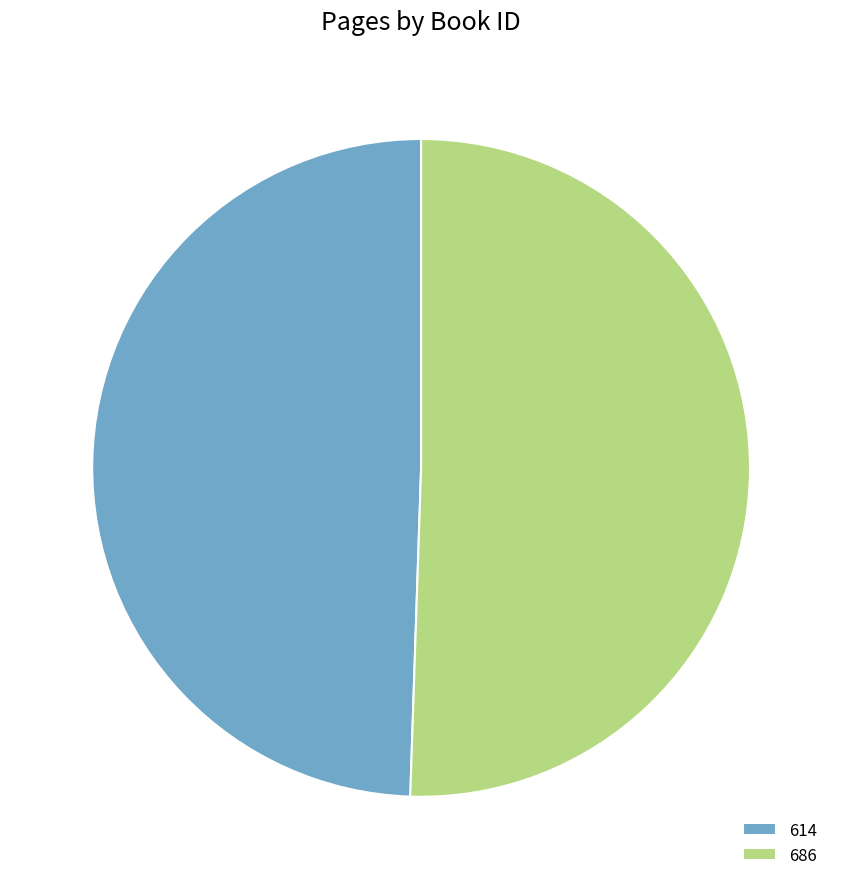

Does any single category account for the majority?

Yes